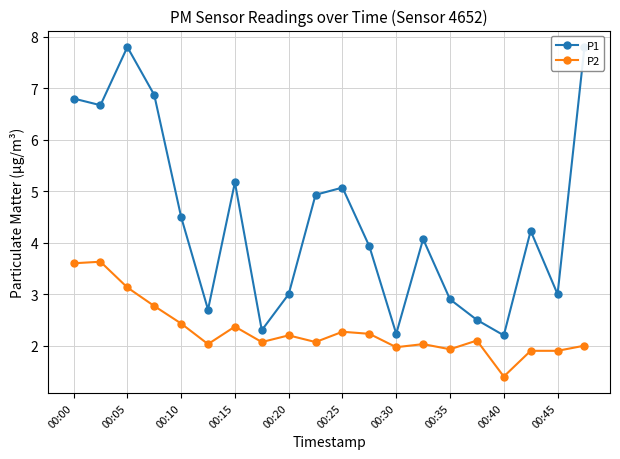

True or false: P2 has more than 0 points higher than both neighbors.

True